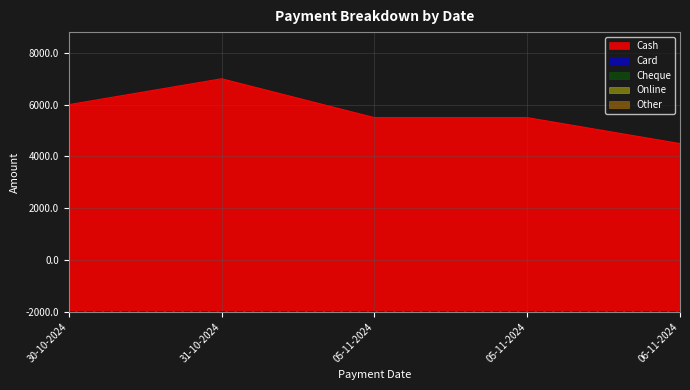

What is the label of the 4th point from the left?

05-11-2024